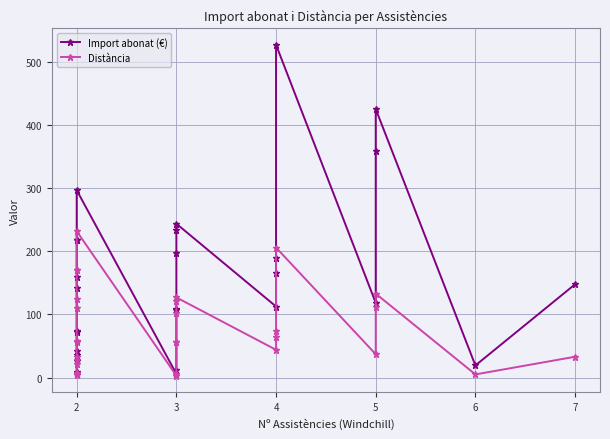

What is the sum of all Distància values?

2211.0